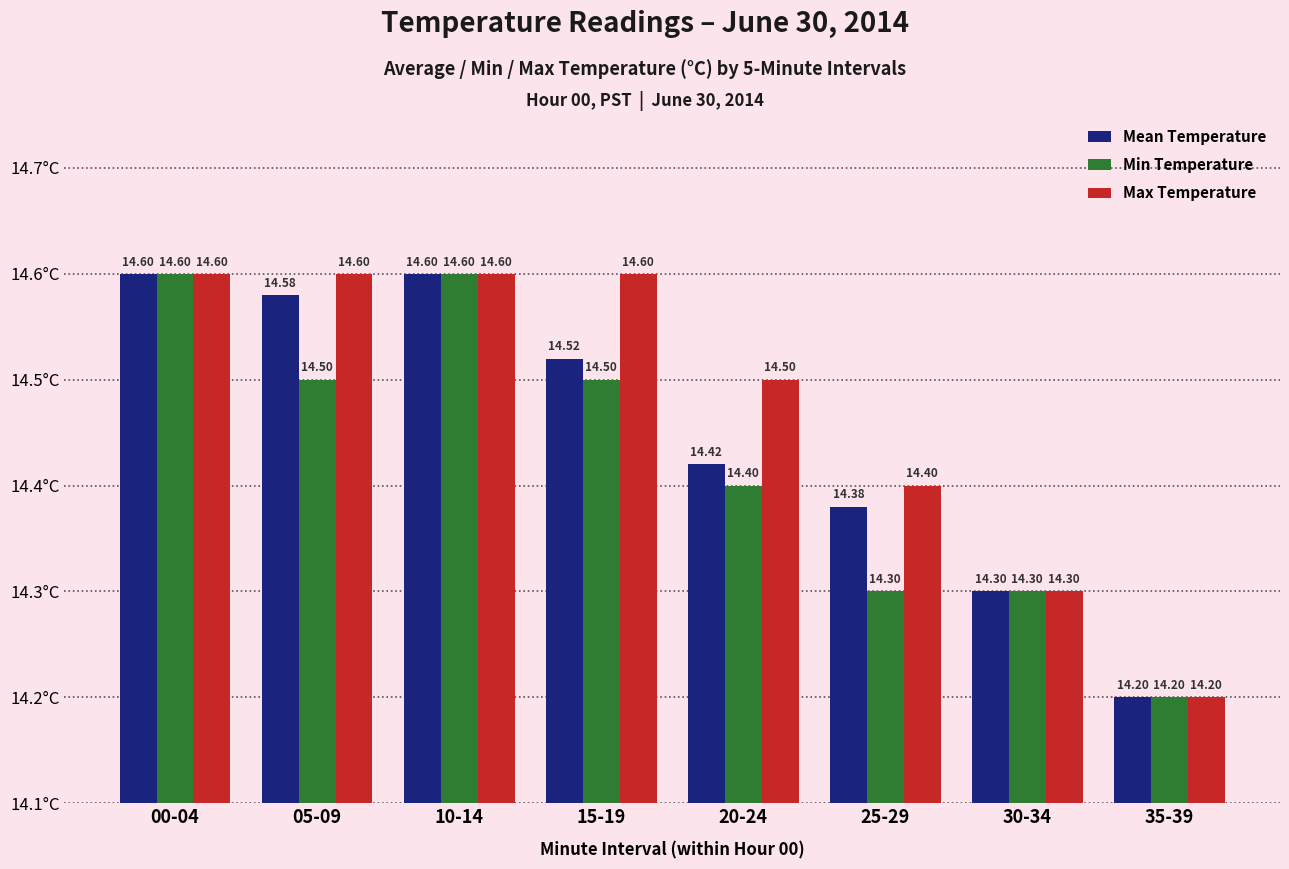

What position from the left is 10-14?

3